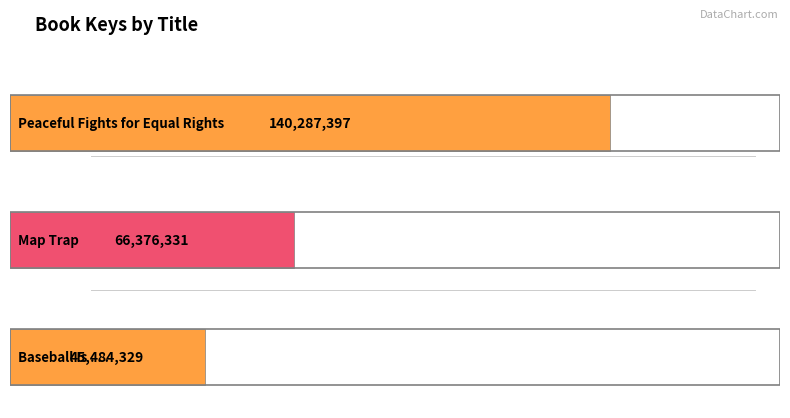

Reading left to right, transcribe all the data shown in this chart.

140287397	66376331	45484329